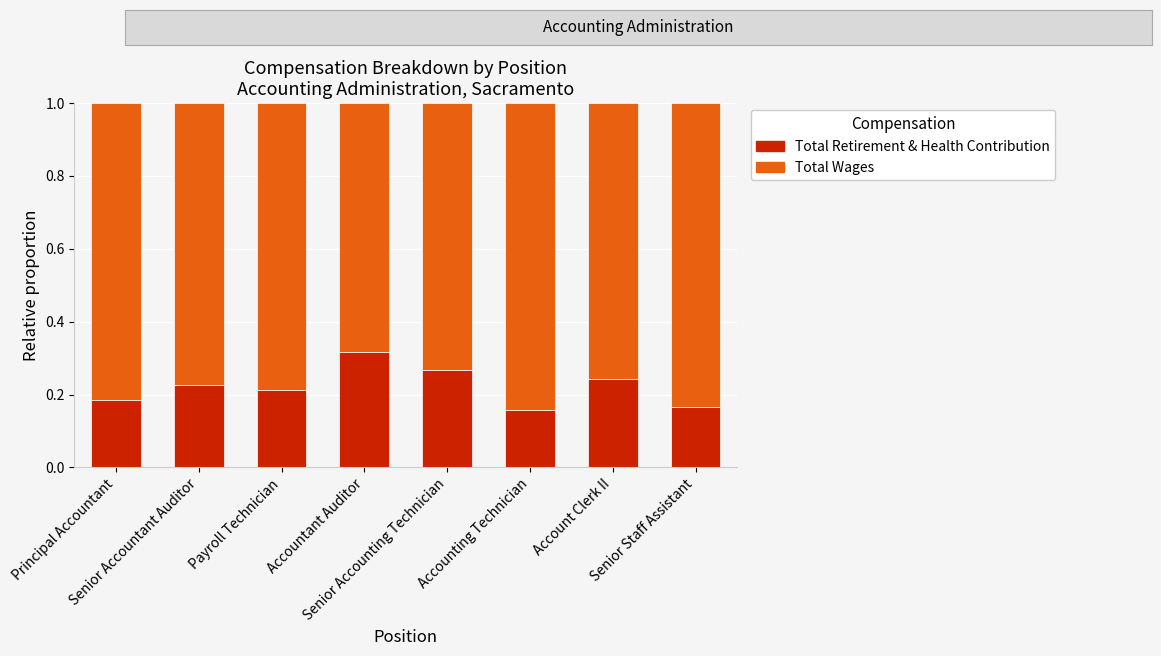

Count the Total Retirement & Health Contribution values in the range 0 to 1.

8